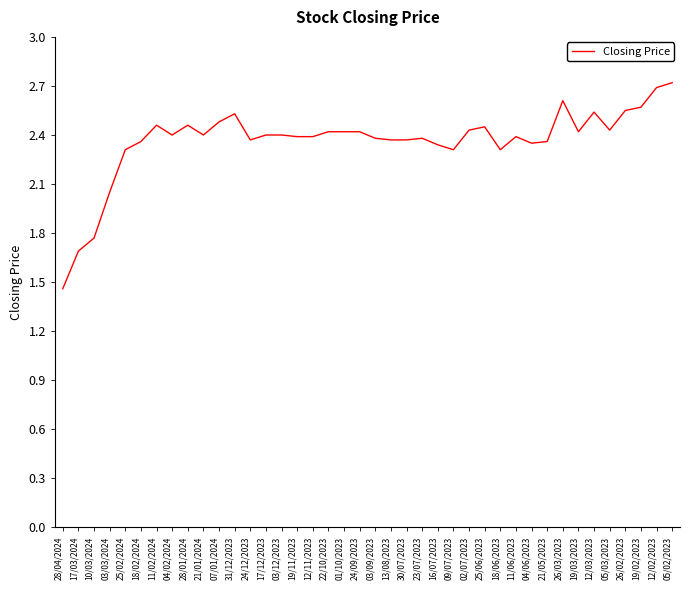

True or false: the data shows 3.5 at 03/09/2023.

False